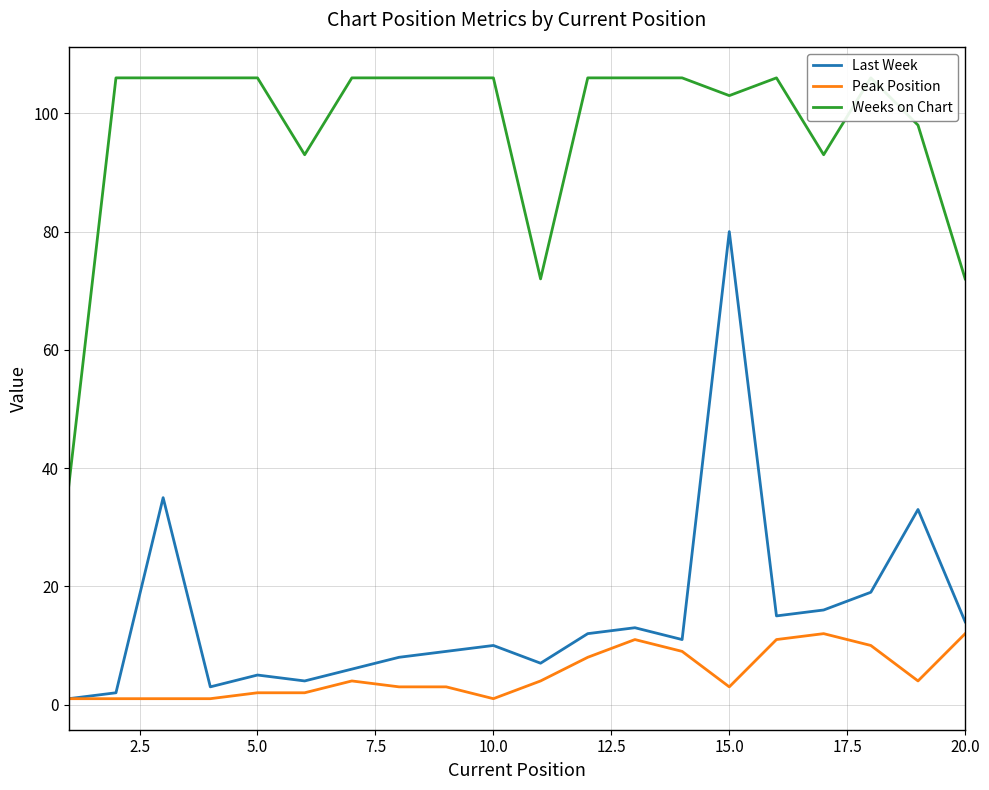

What is the average value of the Last Week series?

15